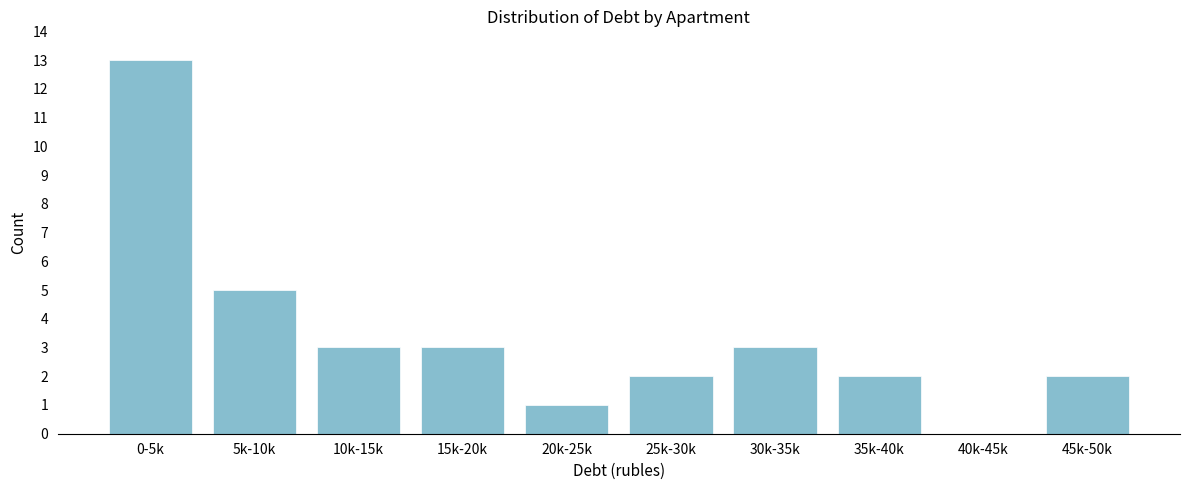

Reading left to right, transcribe all the data shown in this chart.

0-5k=13	5k-10k=5	10k-15k=3	15k-20k=3	20k-25k=1	25k-30k=2	30k-35k=3	35k-40k=2	40k-45k=0	45k-50k=2